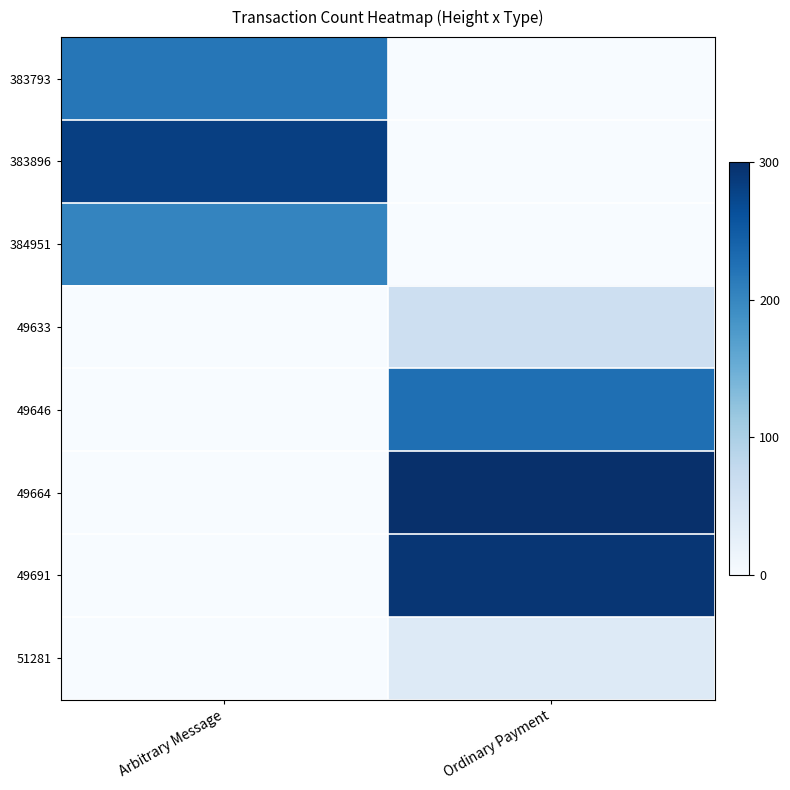

What is the spread (max minus min) of values at Arbitrary Message?

281.6